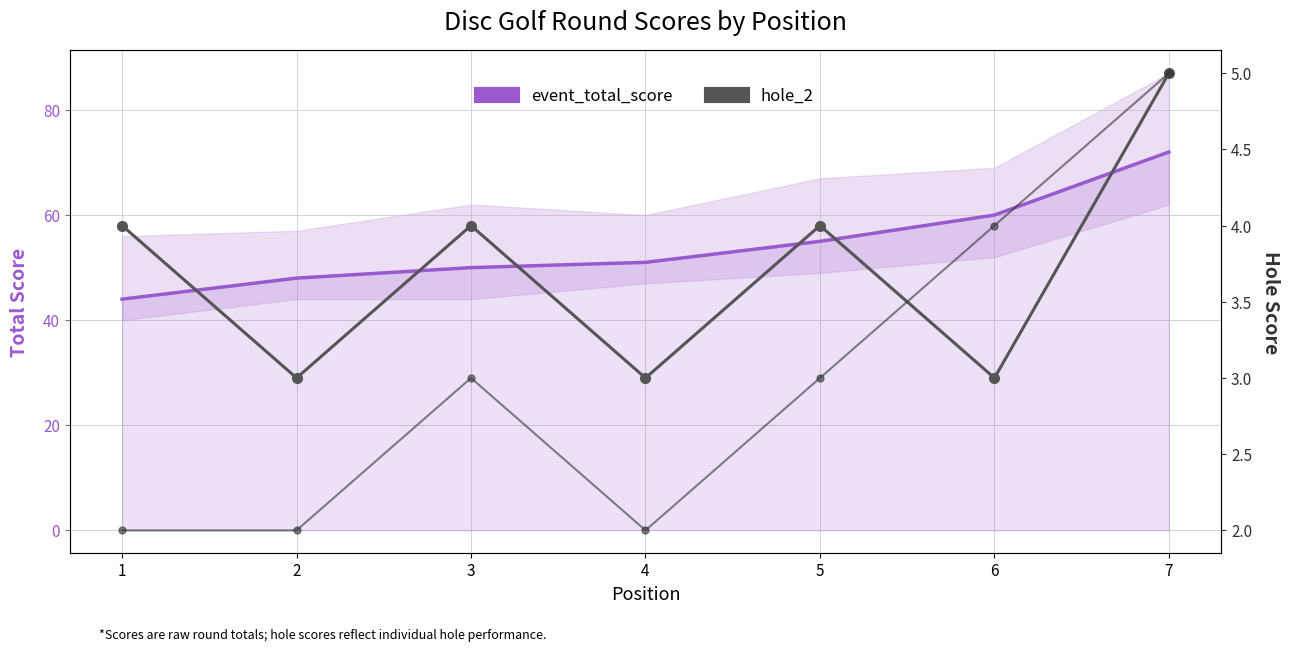

At which category does the chart reach its peak across all series?

7